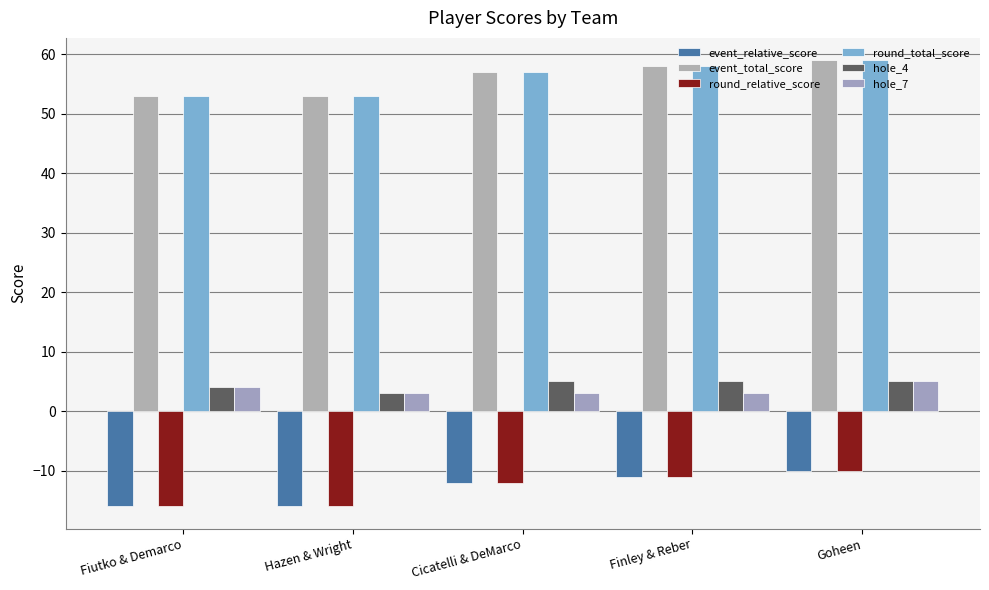

What is the total value across all series at Goheen?

108